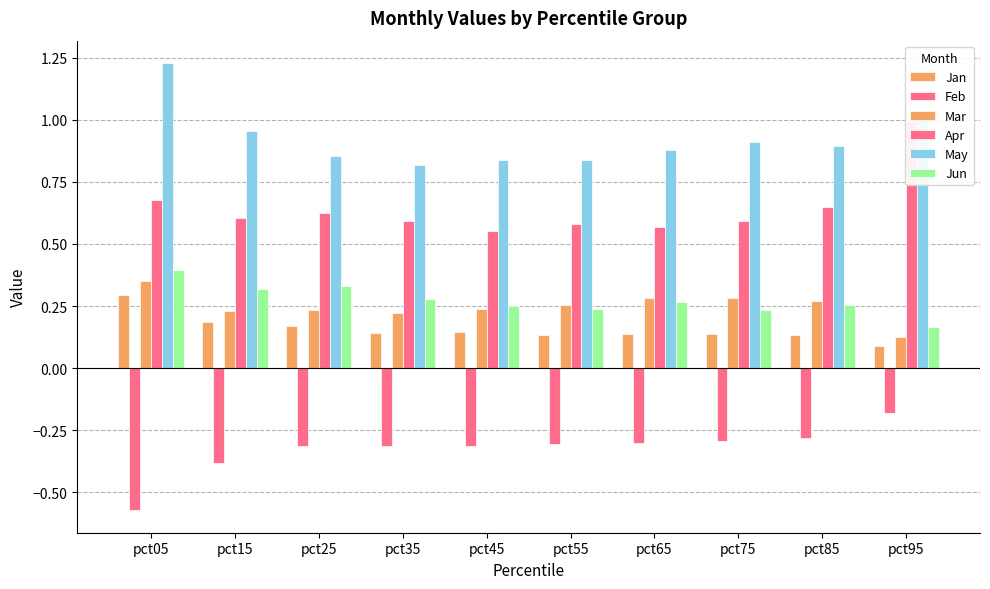

Reading right to left, what are all the values shown in this chart?

Jan: 0.1	0.1	0.1	0.1	0.1	0.1	0.1	0.2	0.2	0.3
Feb: -0.2	-0.3	-0.3	-0.3	-0.3	-0.3	-0.3	-0.3	-0.4	-0.6
Mar: 0.1	0.3	0.3	0.3	0.3	0.2	0.2	0.2	0.2	0.4
Apr: 1.0	0.6	0.6	0.6	0.6	0.6	0.6	0.6	0.6	0.7
May: 1.0	0.9	0.9	0.9	0.8	0.8	0.8	0.9	1.0	1.2
Jun: 0.2	0.3	0.2	0.3	0.2	0.2	0.3	0.3	0.3	0.4